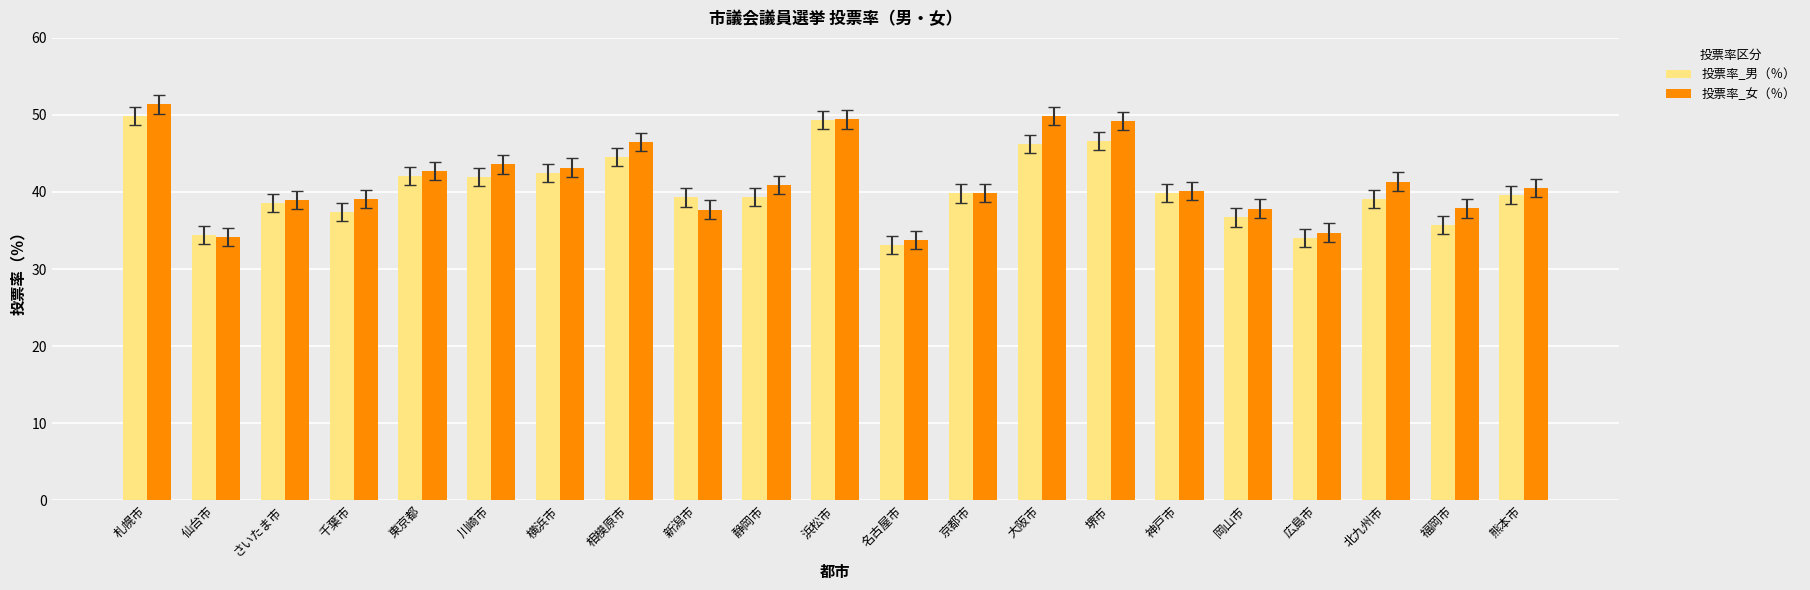

At which category is the sum across all series the highest?

札幌市